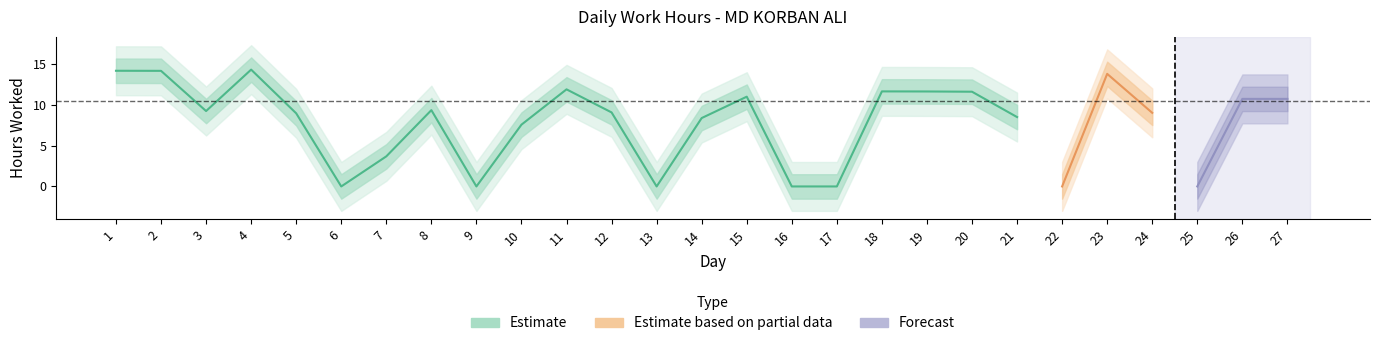

How many interior local valleys (lower than both neighbors) does the data have?

6